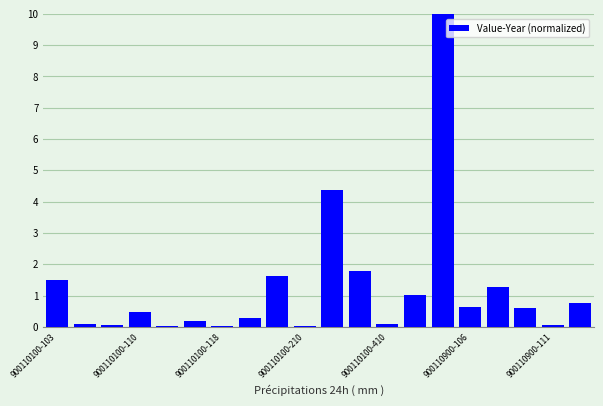

What is the greatest value displayed?

10.0